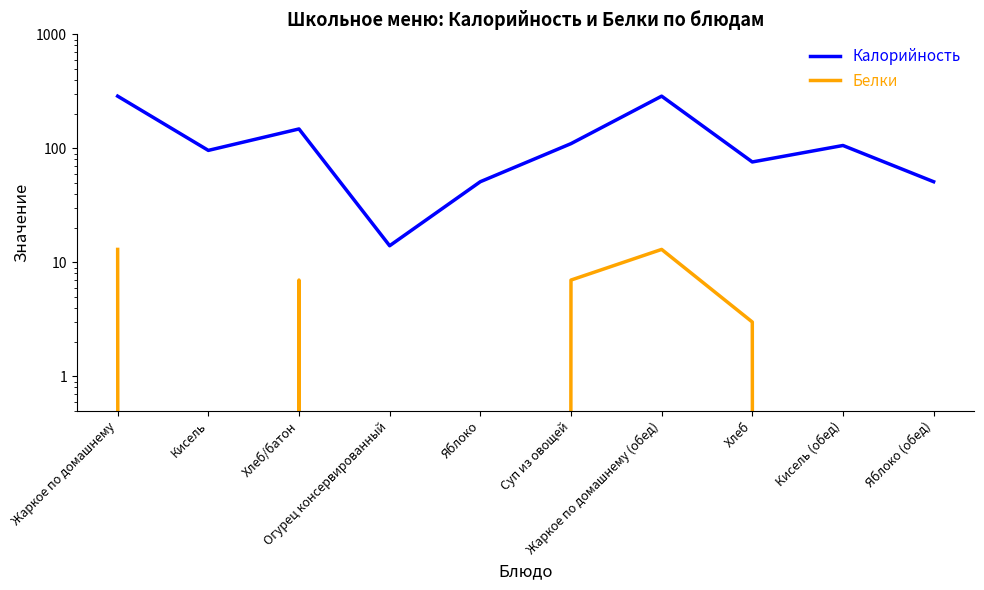

What are all the series names shown in the legend?

Калорийность, Белки